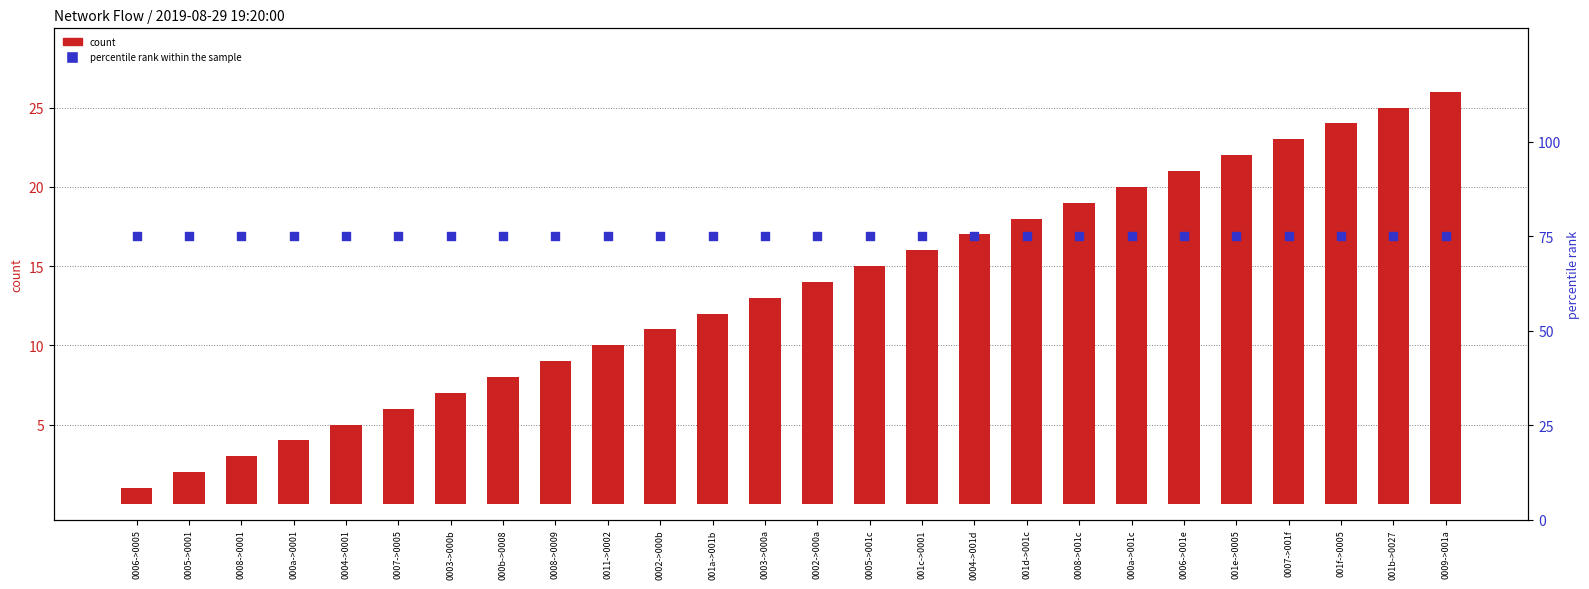

Which series has the widest spread of Y values?

count